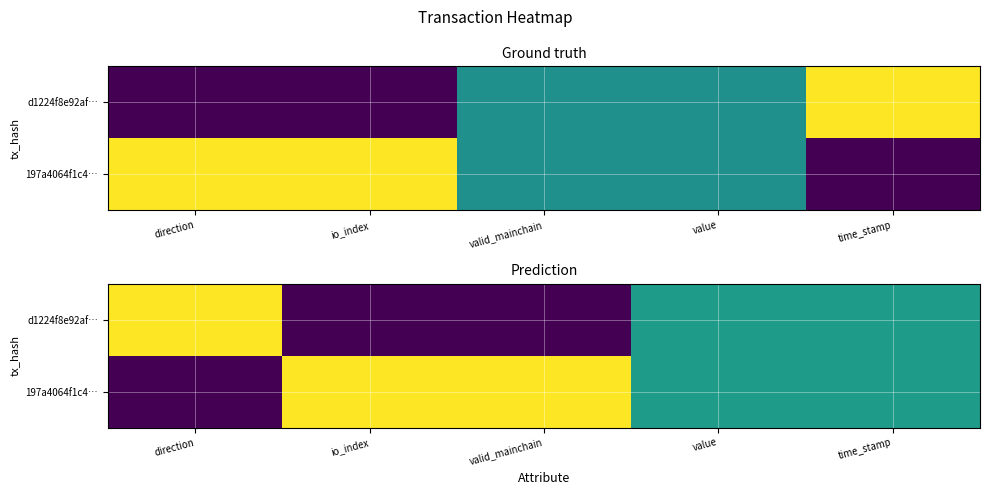

The d1224f8e92af… series shows 0.2 at time_stamp. True or false?

False